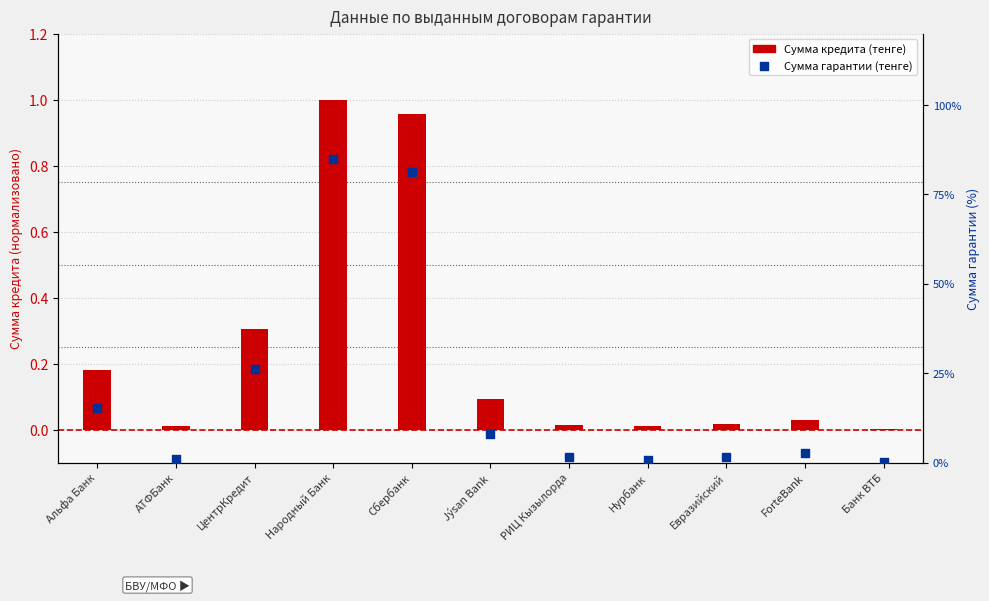

At which category is the sum across all series the highest?

Народный Банк